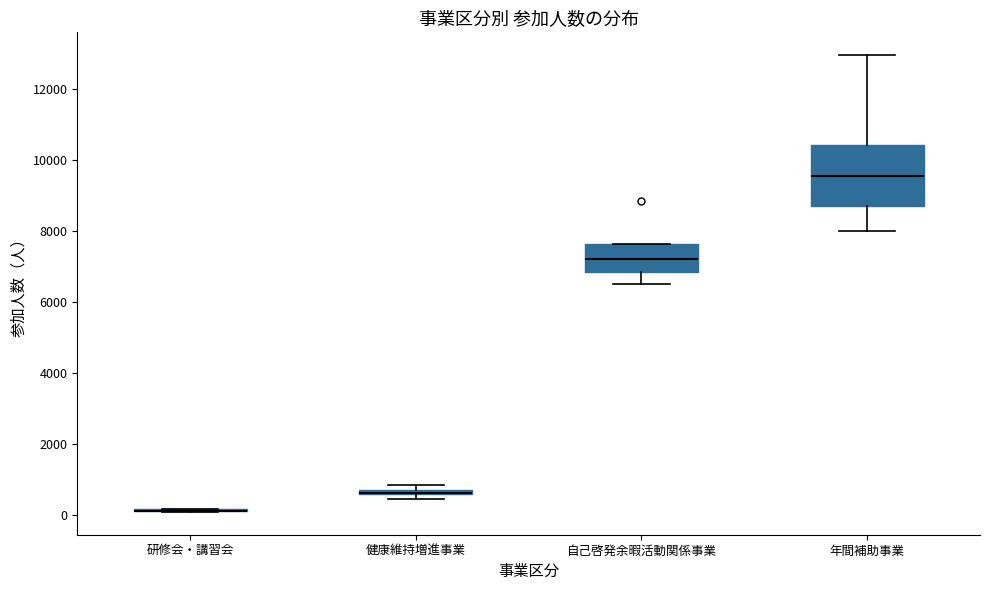

Comparing the boxes themselves (not the whiskers), which one is the tallest?

年間補助事業